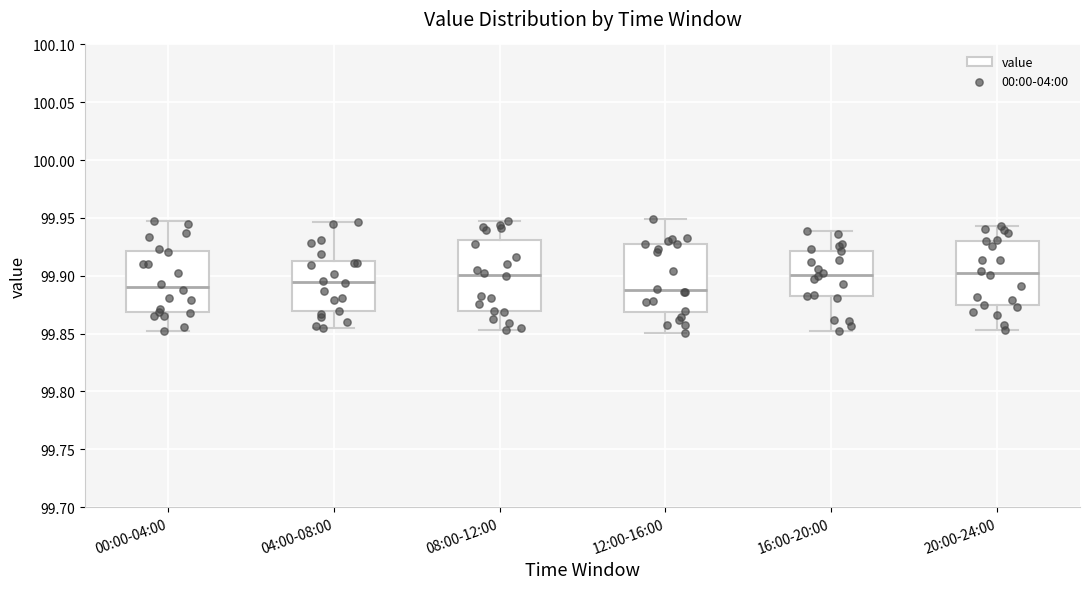

Reading left to right, read every box against the y-axis: the position of its median line, the range the box covers, and the ends of its whiskers. The values are not printed on the chart, so give them approximately, as read against the axis.

00:00-04:00: median 99.890, box 99.870 to 99.920, whiskers 99.850 to 99.945
04:00-08:00: median 99.895, box 99.870 to 99.915, whiskers 99.855 to 99.945
08:00-12:00: median 99.900, box 99.870 to 99.930, whiskers 99.855 to 99.945
12:00-16:00: median 99.885, box 99.870 to 99.925, whiskers 99.850 to 99.950
16:00-20:00: median 99.900, box 99.880 to 99.920, whiskers 99.855 to 99.940
20:00-24:00: median 99.900, box 99.875 to 99.930, whiskers 99.855 to 99.945